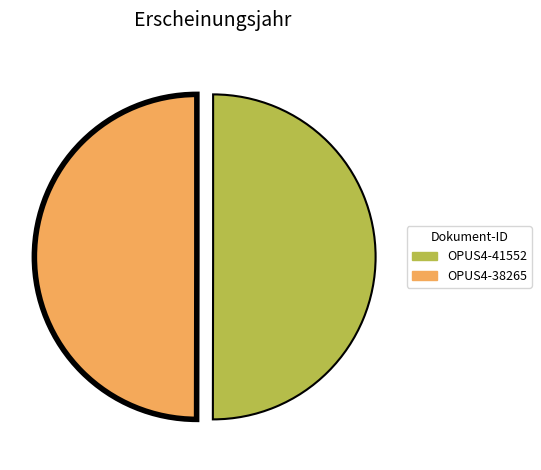

Count the number of slices in the pie.

2